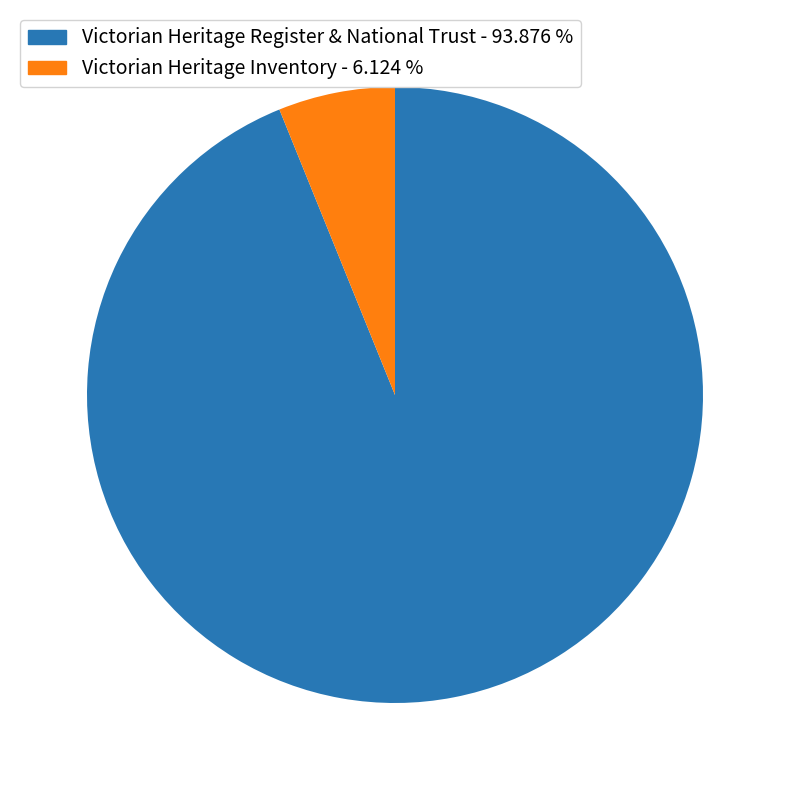

Is there a majority slice in this chart?

Yes